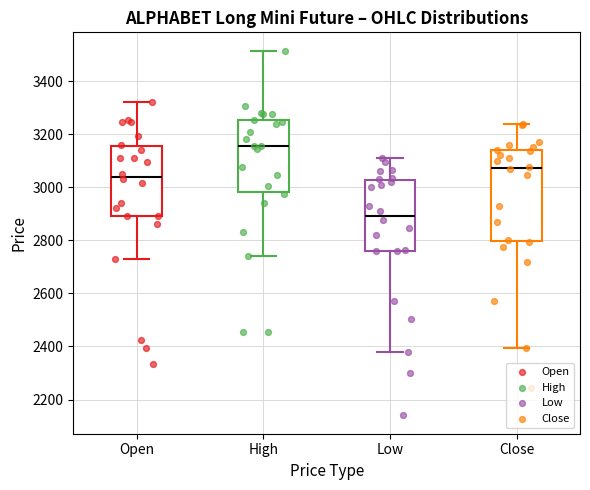

Comparing the boxes themselves (not the whiskers), which one is the tallest?

Close